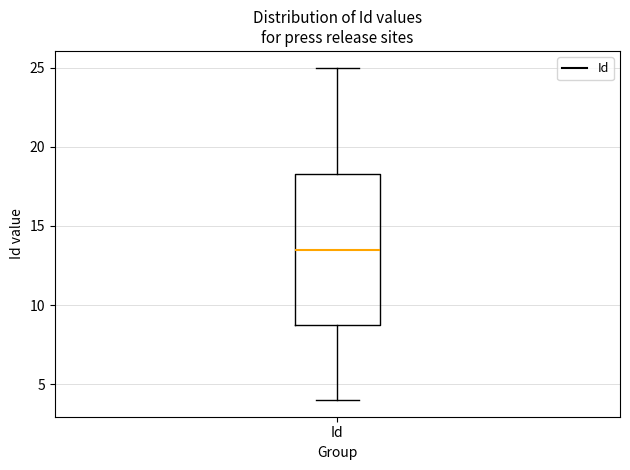

Read this box plot against the y-axis: the position of the median line, the range covered by the box, and the ends of both whiskers. The values are not printed on the chart, so give them approximately, as read against the axis.

median 13.5, box 9.0 to 18.5, whiskers 4.0 to 25.0